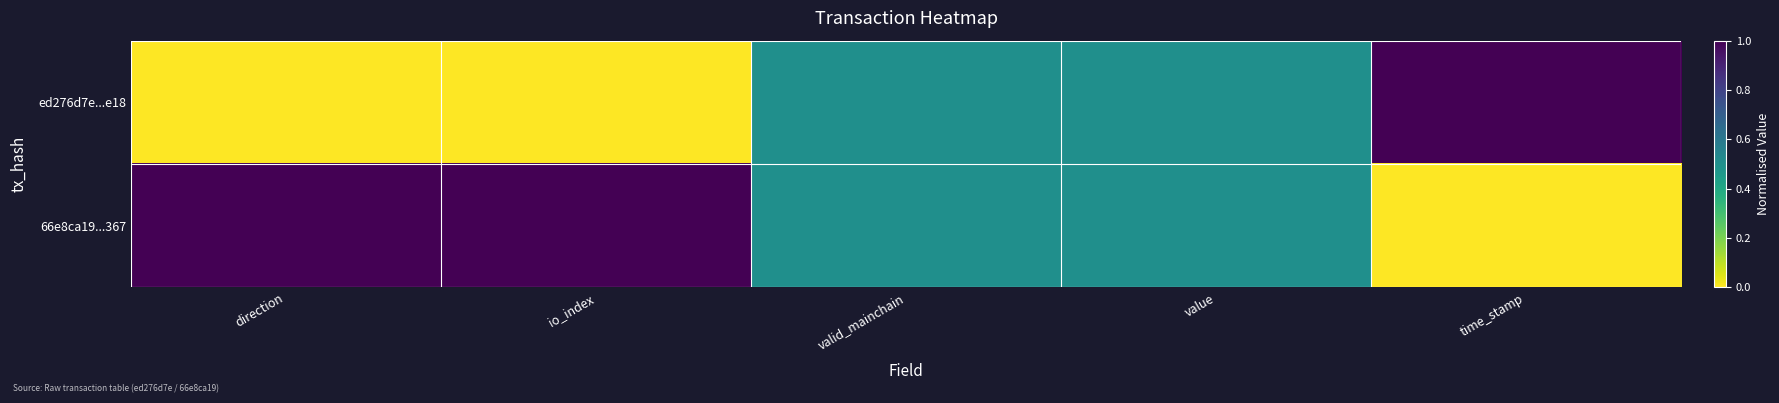

Rank the series by their average value, from highest to lowest.

66e8ca19...367, ed276d7e...e18